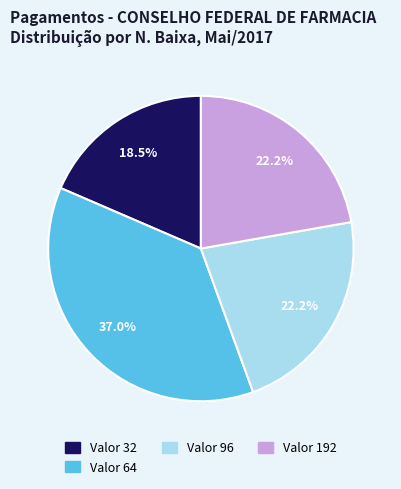

What is the ratio of the value at Valor 64 to the value at Valor 192?

1.7